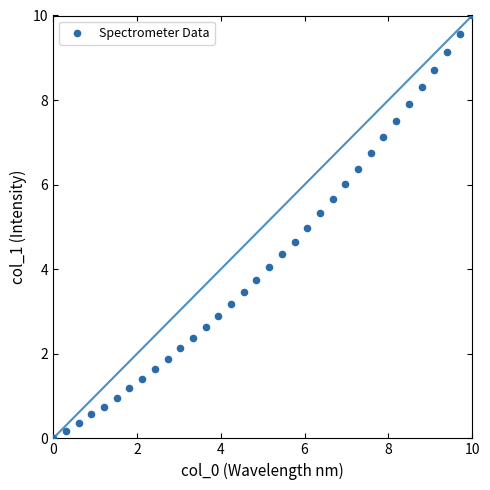

What is the range of Y values (max minus min)?

10.0